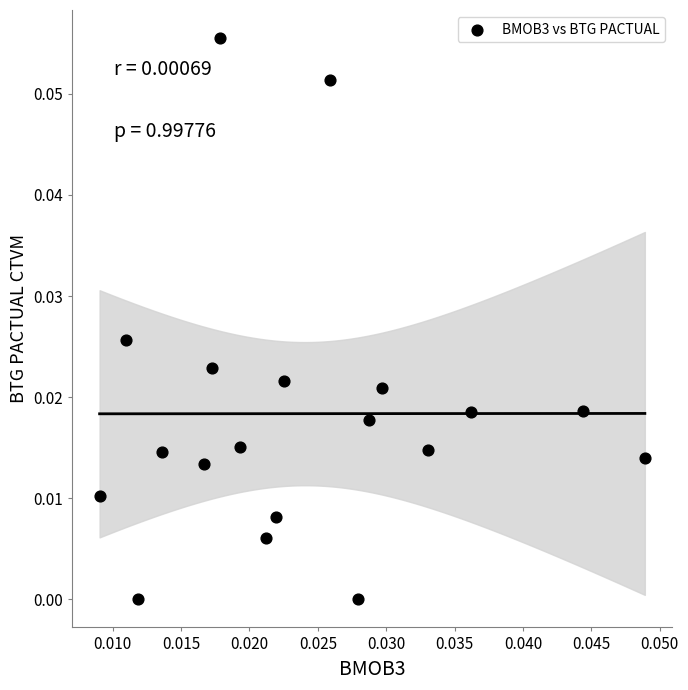

How many data points are displayed?

19